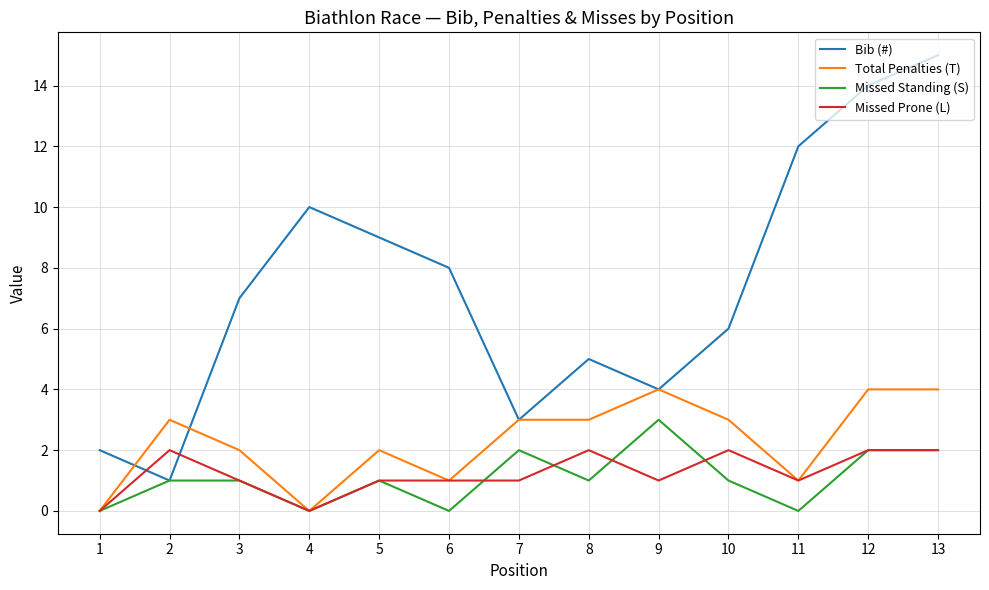

Reading right to left, what are all the values shown in this chart?

Bib (#): 15	14	12	6	4	5	3	8	9	10	7	1	2
Total Penalties (T): 4	4	1	3	4	3	3	1	2	0	2	3	0
Missed Standing (S): 2	2	0	1	3	1	2	0	1	0	1	1	0
Missed Prone (L): 2	2	1	2	1	2	1	1	1	0	1	2	0